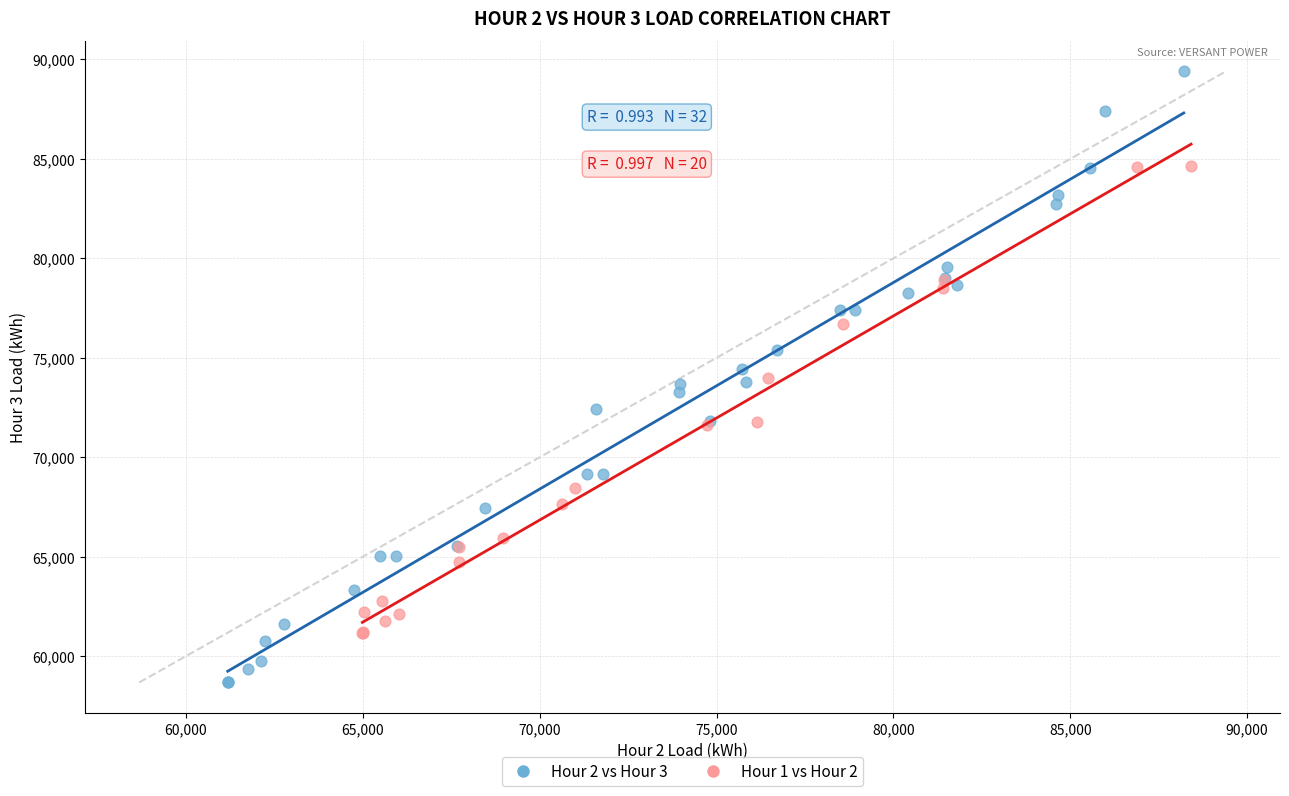

Which series reaches the maximum Y coordinate?

Hour 2 vs Hour 3